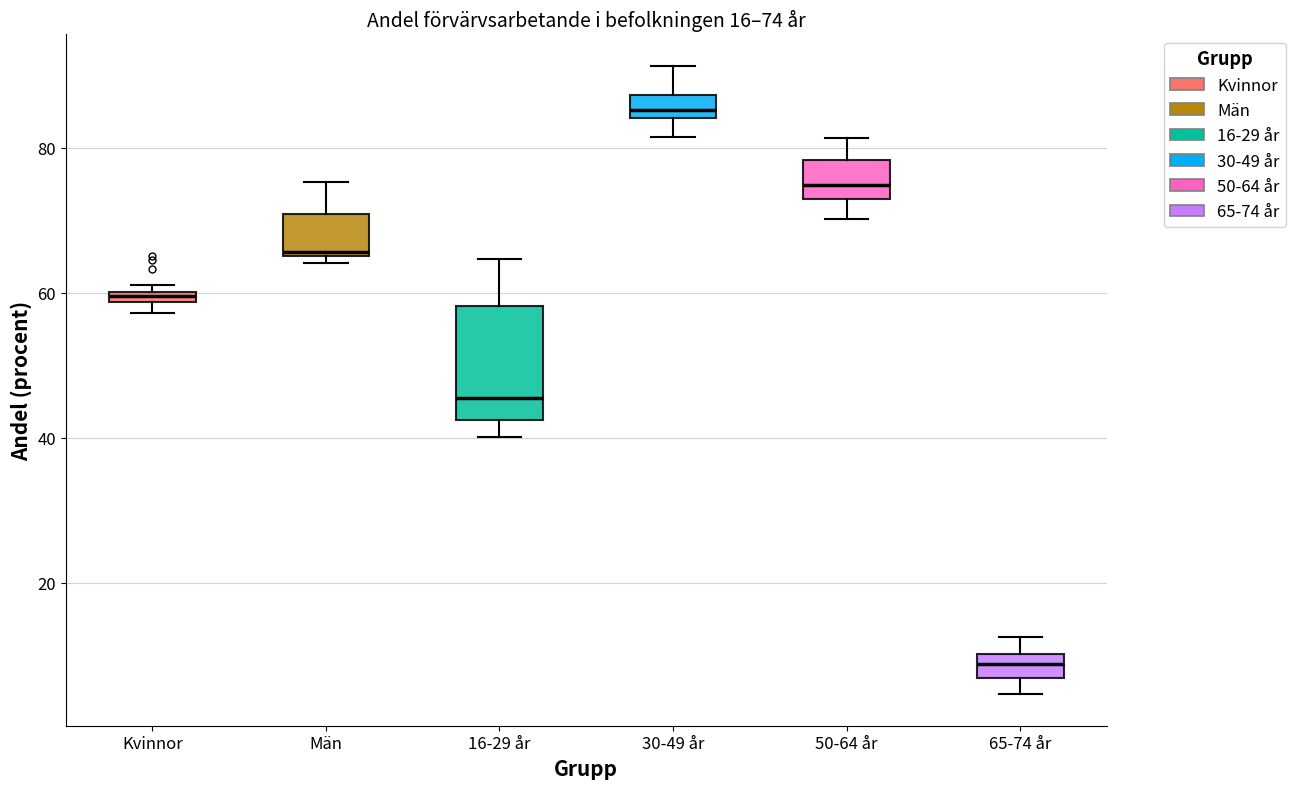

Comparing the boxes themselves (not the whiskers), which one is the tallest?

16-29 år